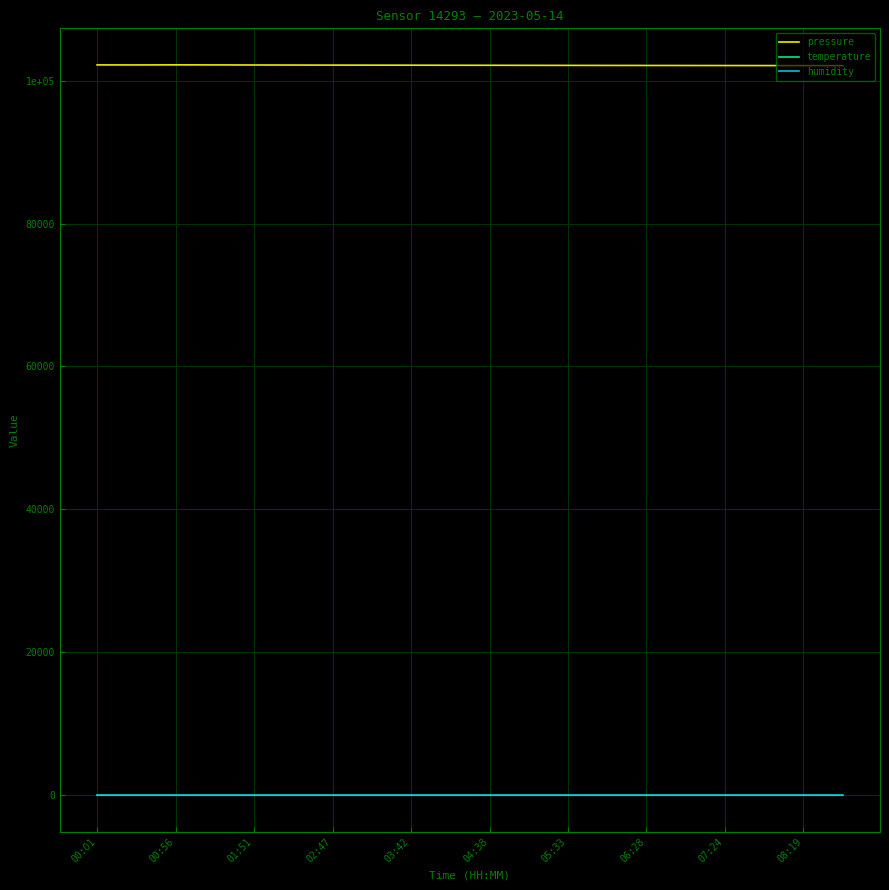

What is the value of the pressure point at the 8th from the left?

102155.0